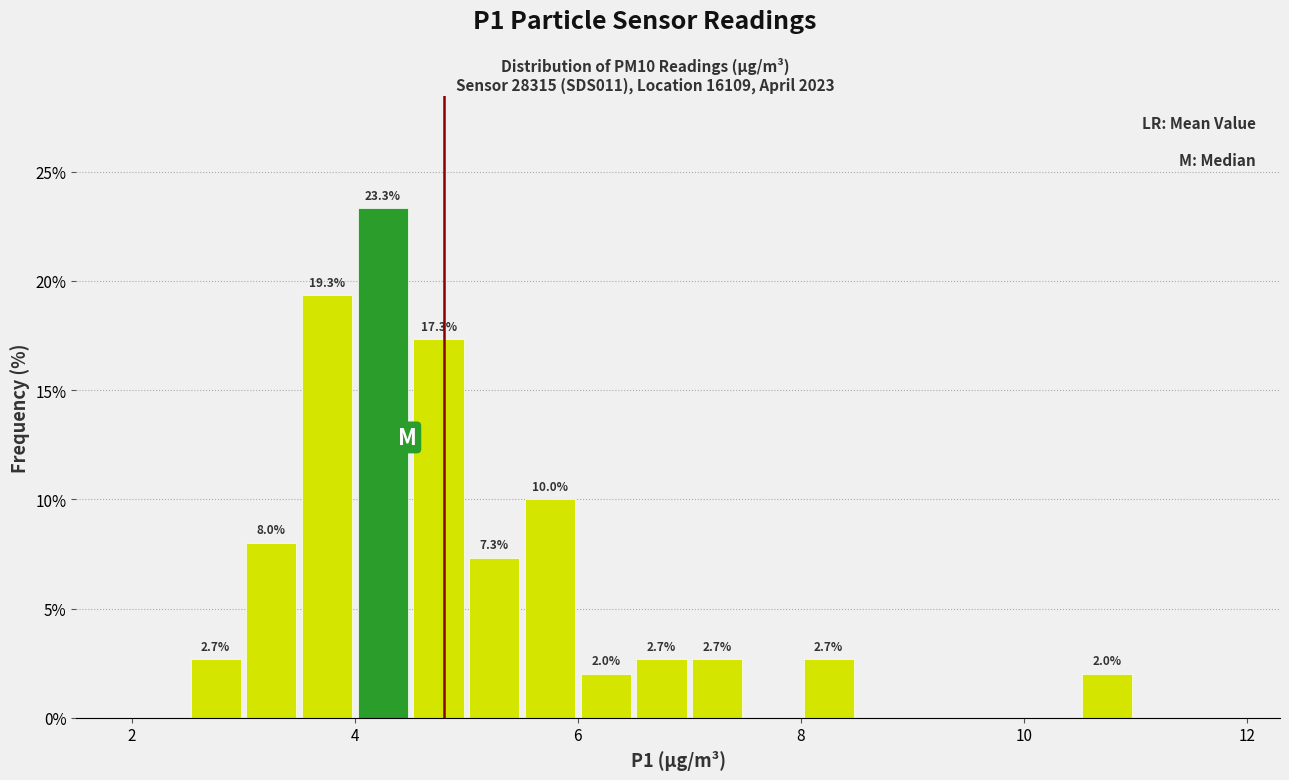

Read against the x-axis, roughly where is the centre of the tallest bar?

4.2